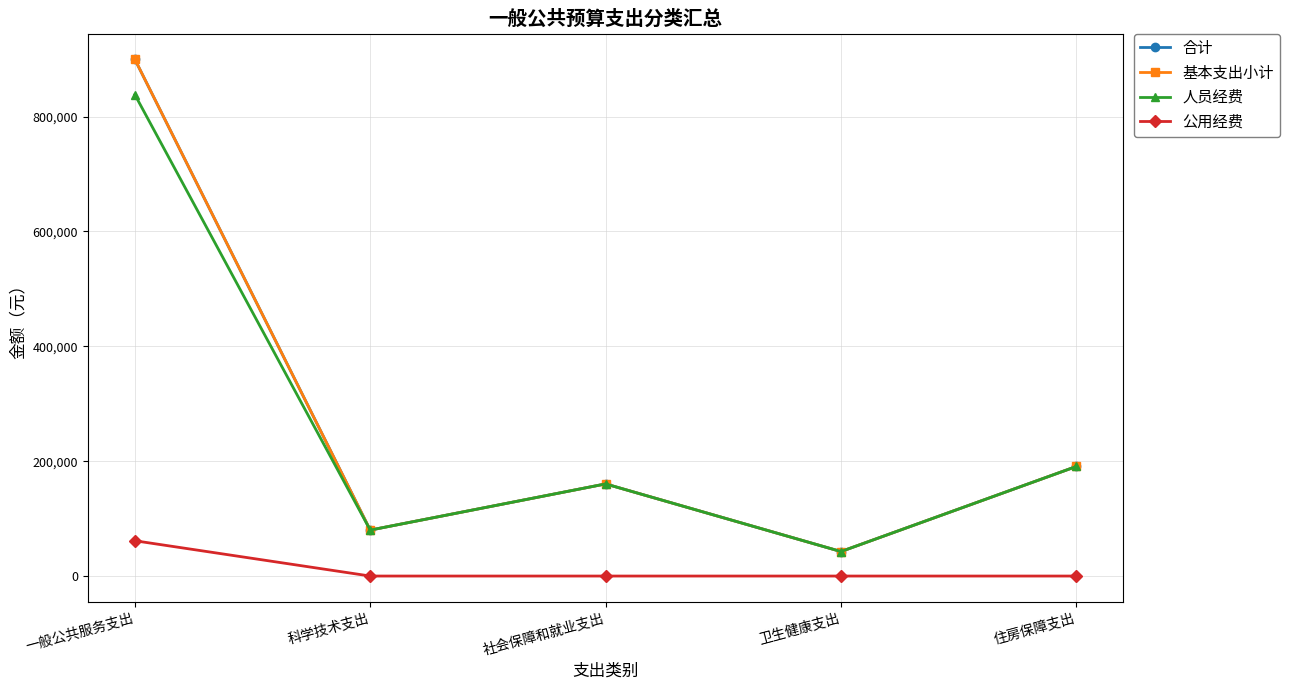

True or false: 基本支出小计 and 公用经费 cross at least once.

False